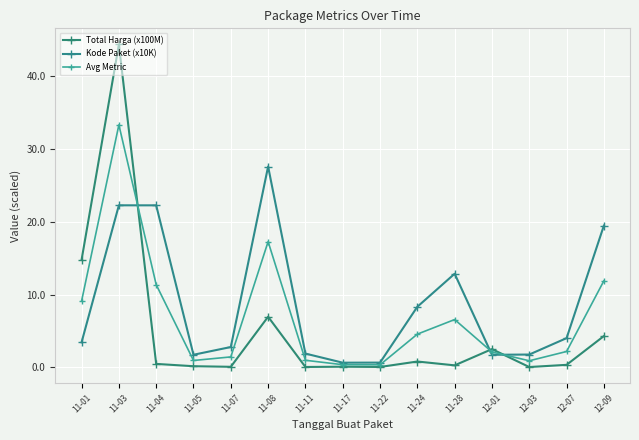

Where is the first local maximum for Total Harga (x100M)?

11-03